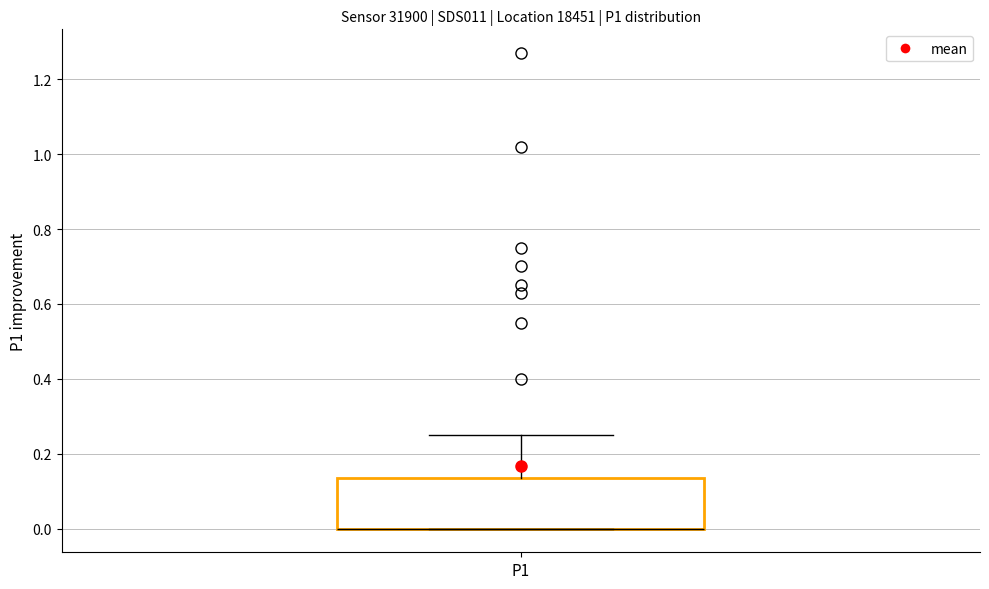

Where is the upper edge of the box for P1 on the y-axis? The values are not printed on the chart, so give them approximately, as read against the axis.

0.14